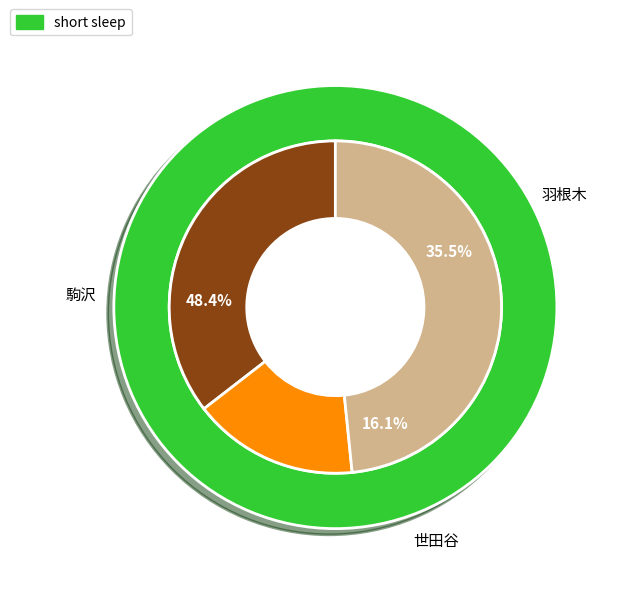

To the nearest percent, what is the combined percentage of 羽根木 and 世田谷?

52%